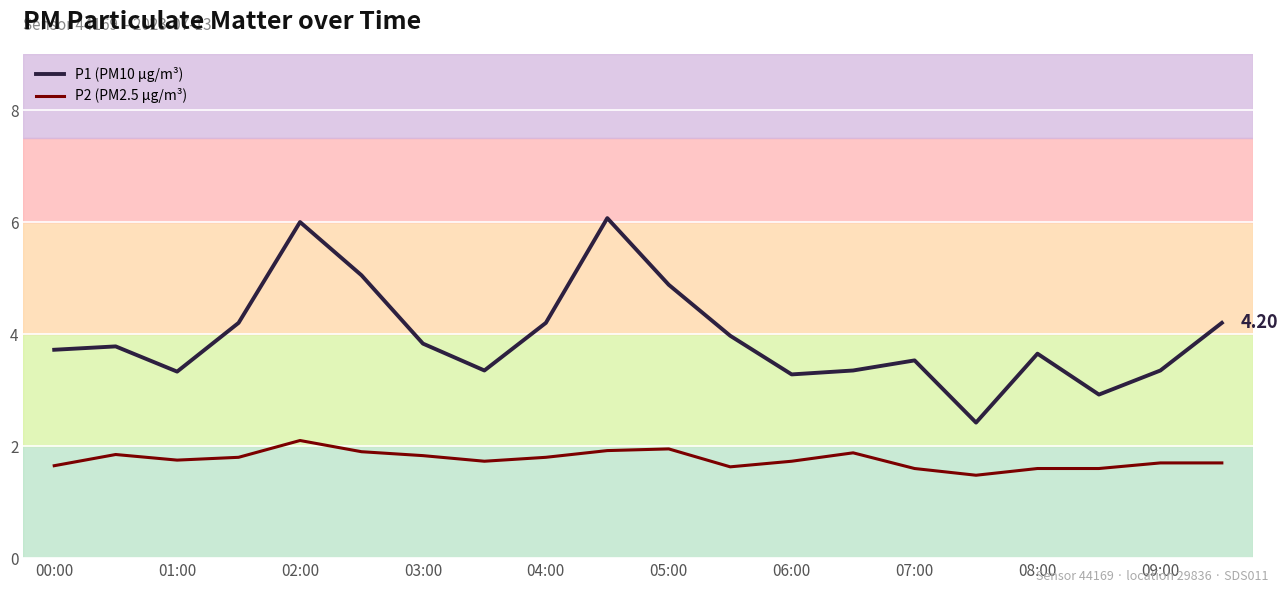

True or false: P1 (PM10 µg/m³) and P2 (PM2.5 µg/m³) intersect in this chart.

False